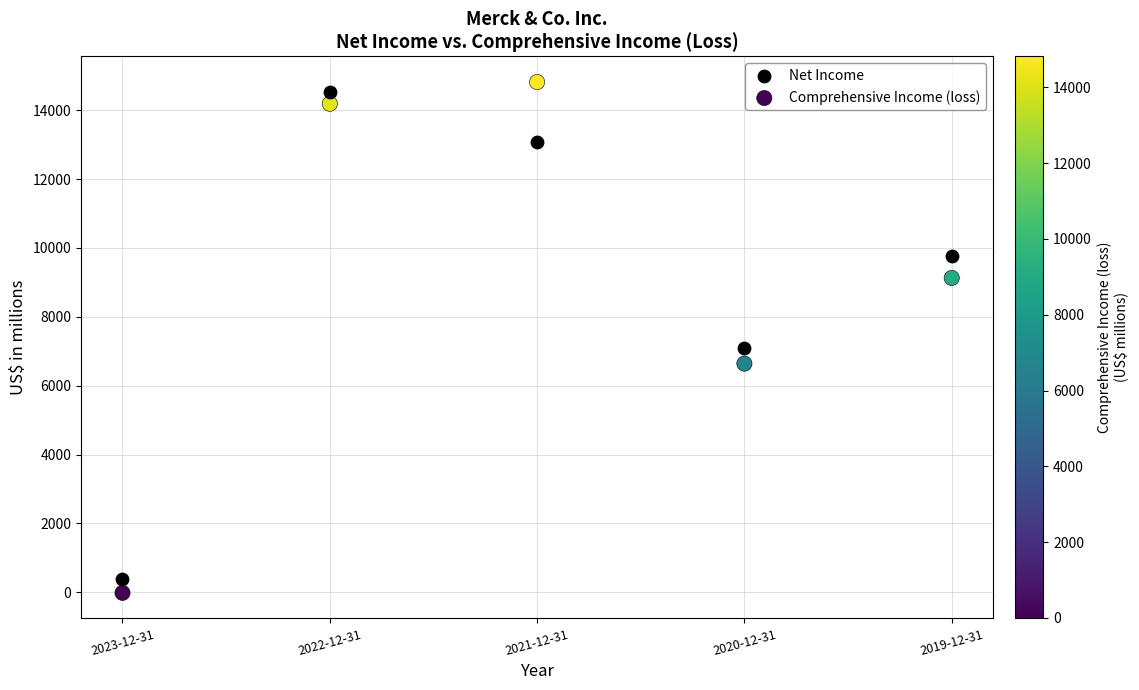

Across all data points, what is the range of Y values (max minus min)?

14834